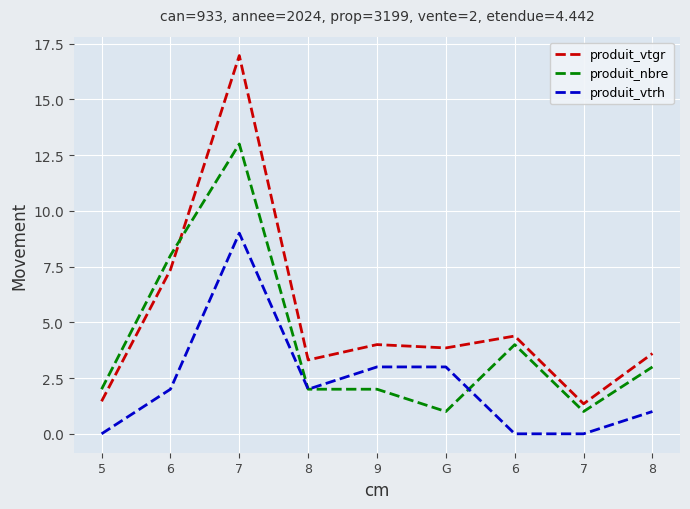

What are all the series names shown in the legend?

produit_vtgr, produit_nbre, produit_vtrh